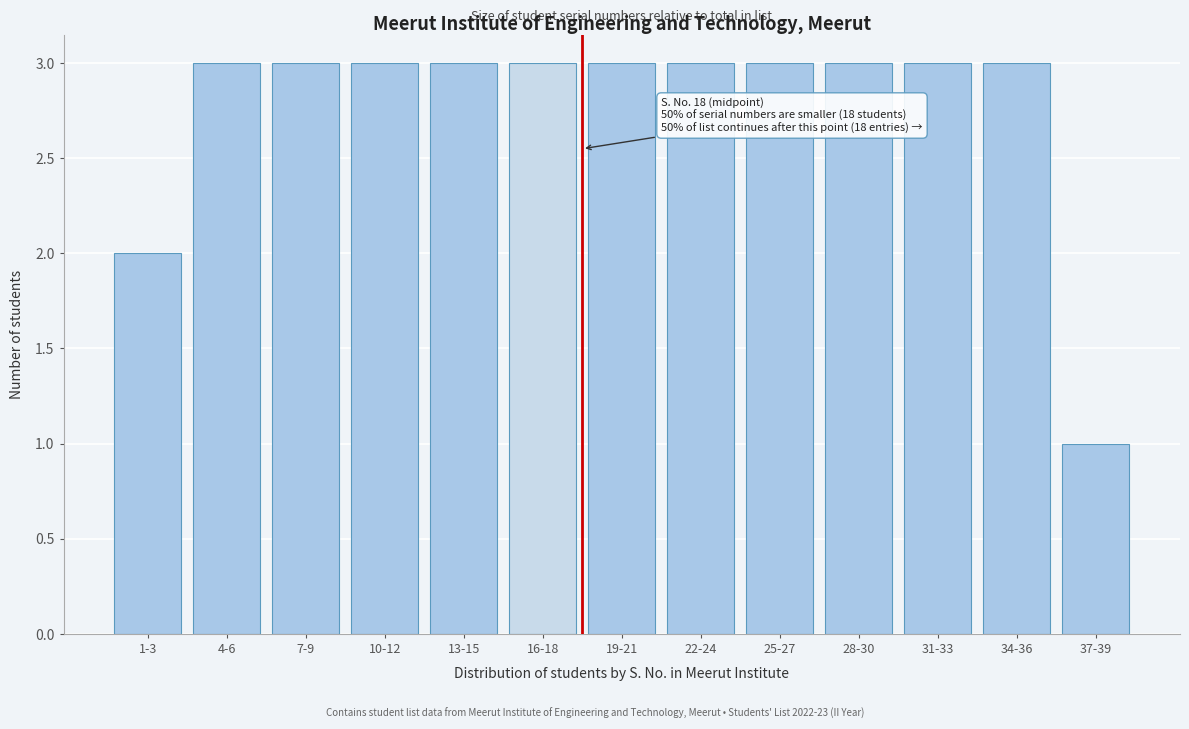

Reading right to left, what are all the values shown in this chart?

1	3	3	3	3	3	3	3	3	3	3	3	2